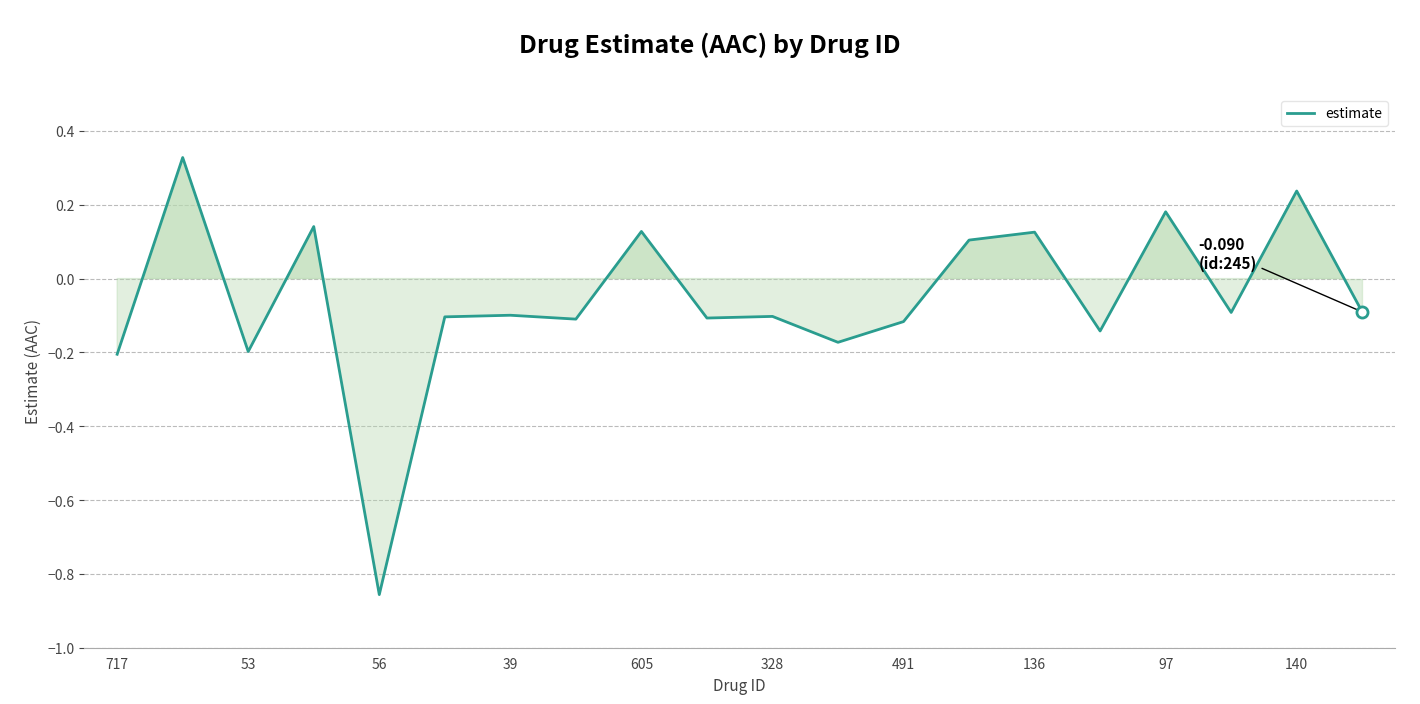

What is the difference between the maximum and minimum values?

1.2